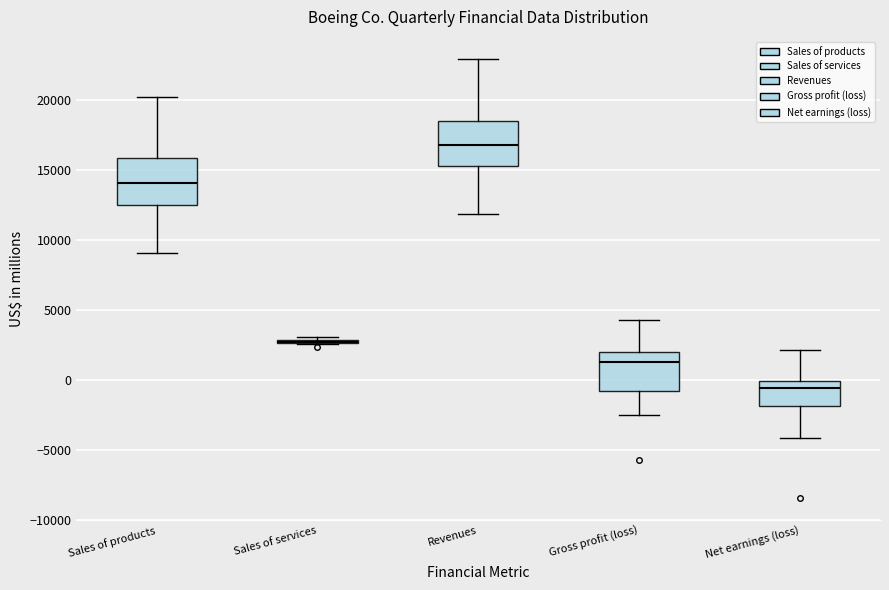

Reading left to right, transcribe this box plot: for each box, give where its median line is, the range the box spans, and where its two whiskers end, as read against the y-axis. The values are not printed on the chart, so give them approximately, as read against the axis.

Sales of products: median 14000, box 12500 to 16000, whiskers 9000 to 20000
Sales of services: box collapsed to a line at 2500, whiskers 2500 to 3000
Revenues: median 17000, box 15500 to 18500, whiskers 12000 to 23000
Gross profit (loss): median 1500, box -1000 to 2000, whiskers -2500 to 4500
Net earnings (loss): median -500, box -2000 to 0, whiskers -4000 to 2000